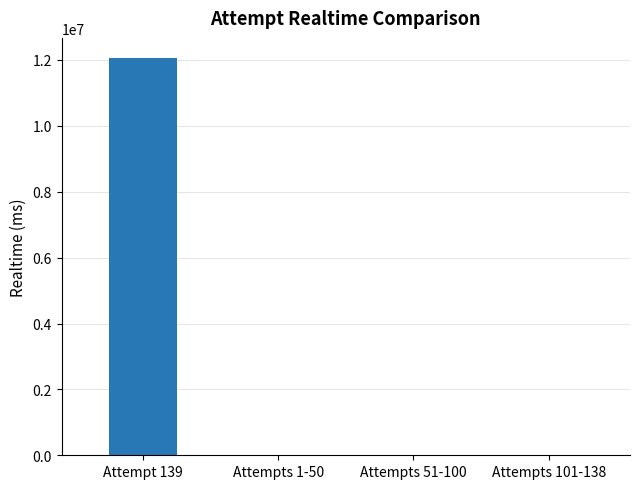

What is the sum of all values?

12066510